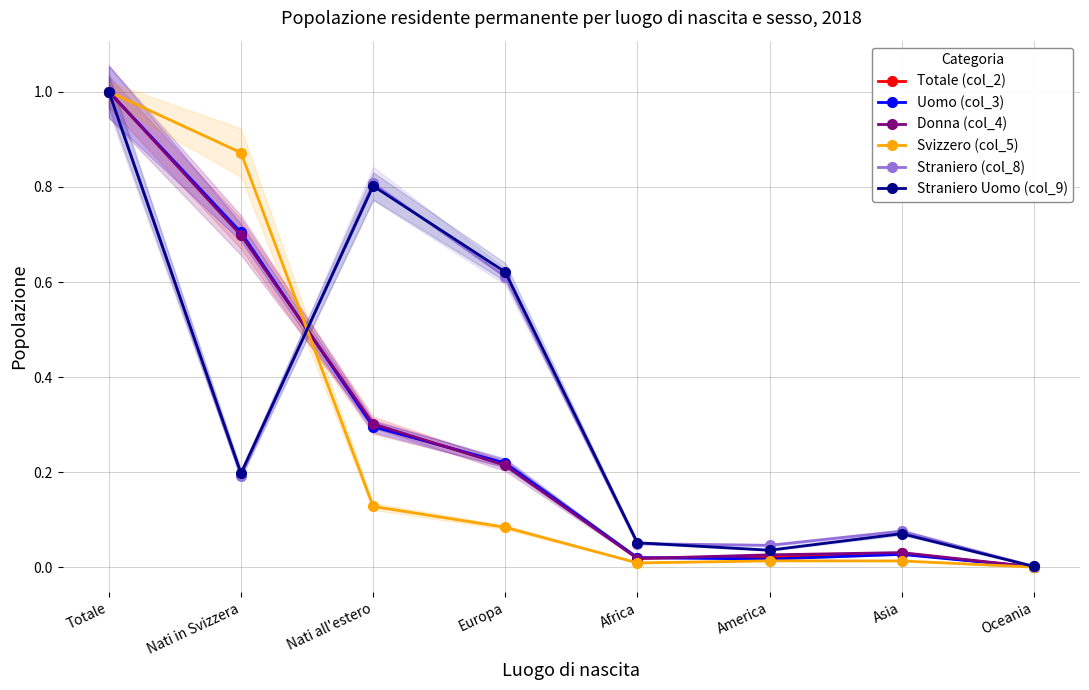

Which label corresponds to the smallest value in the chart?

Oceania